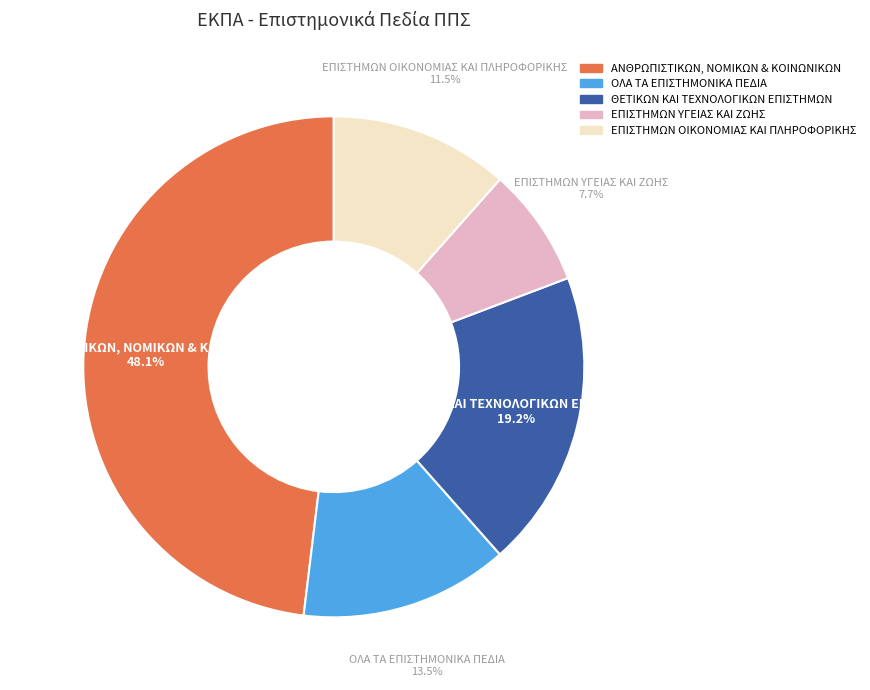

How much of the chart is everything except ΕΠΙΣΤΗΜΩΝ ΟΙΚΟΝΟΜΙΑΣ ΚΑΙ ΠΛΗΡΟΦΟΡΙΚΗΣ?

88.5%